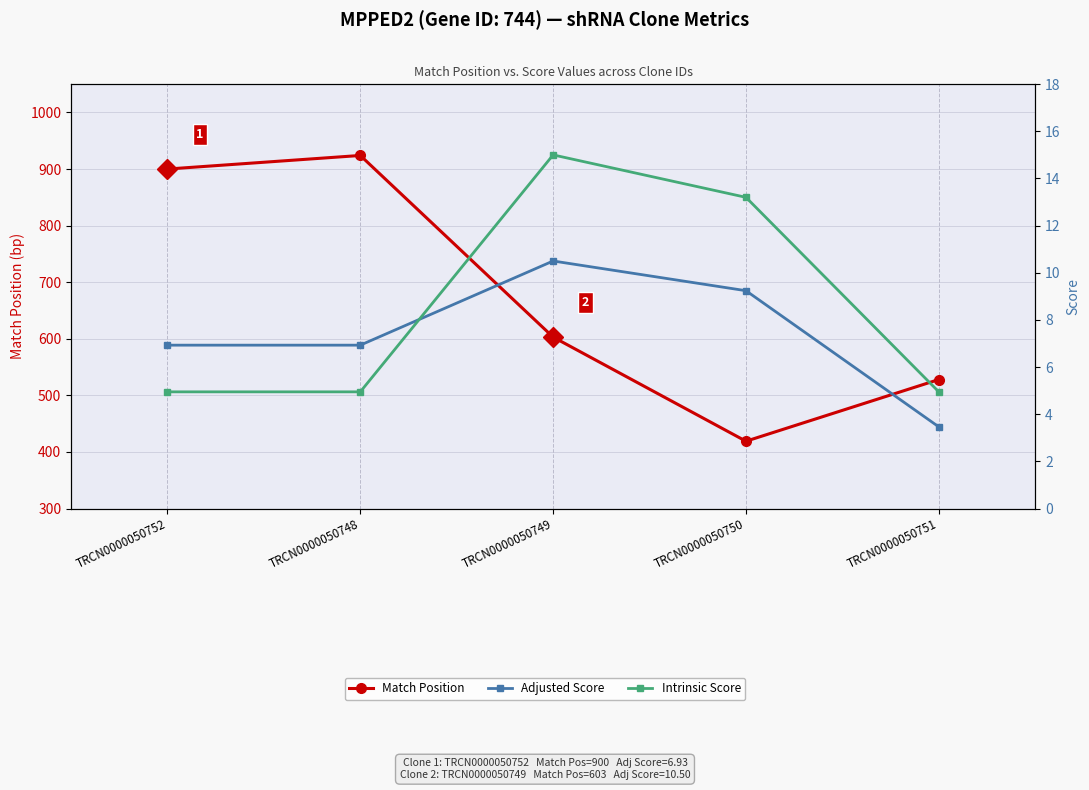

How many data points in Adjusted Score are above 6?

4